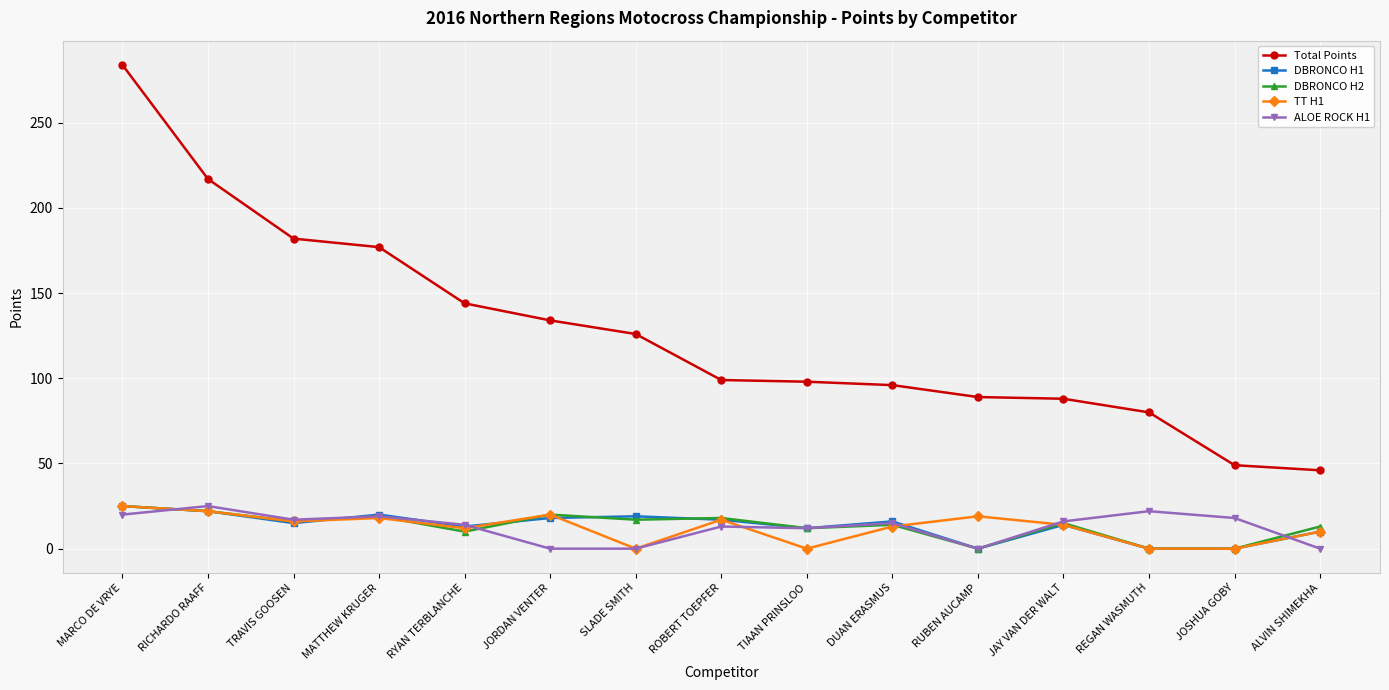

Between TRAVIS GOOSEN and RUBEN AUCAMP, which series saw the biggest shift?

Total Points